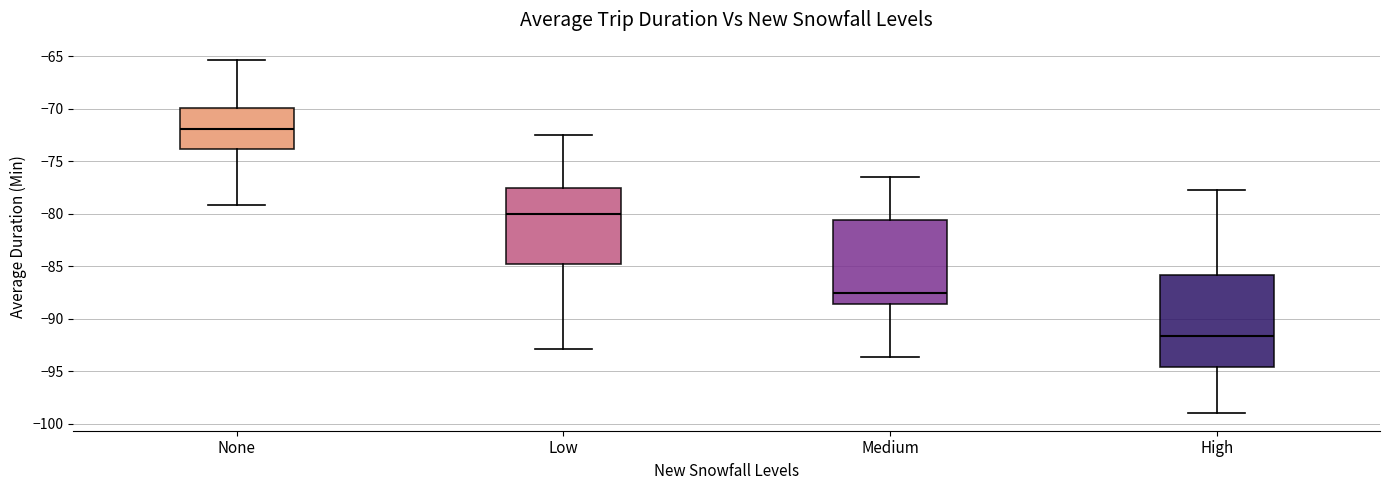

Which box has the highest median line?

None